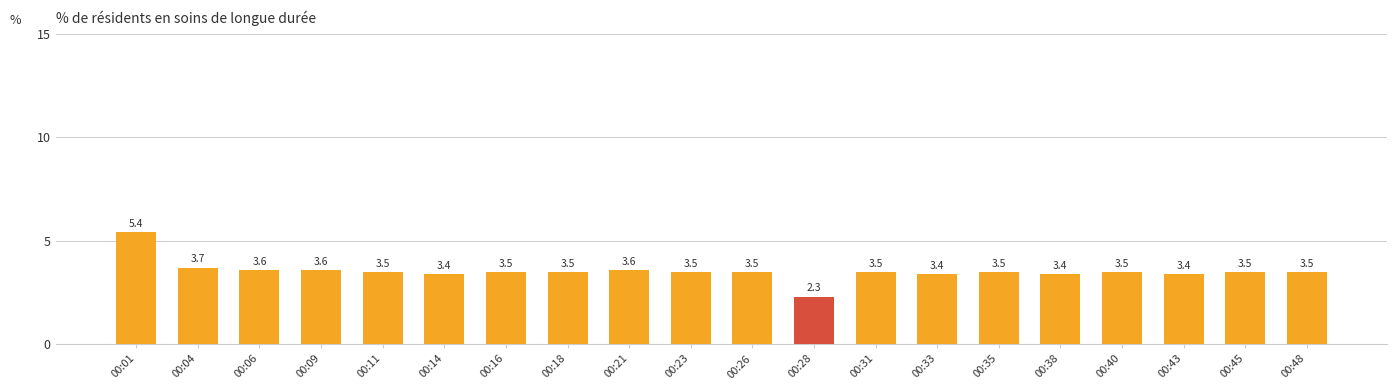

Read the value at 00:31.

3.5